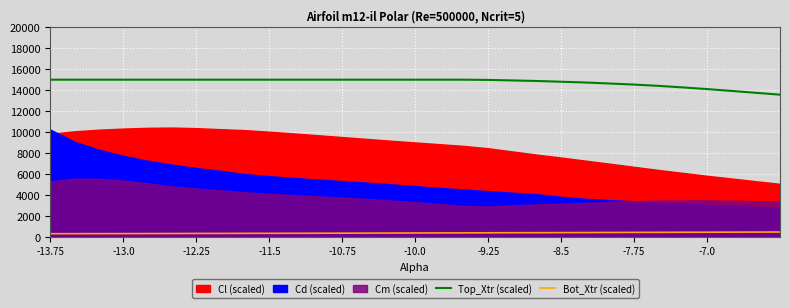

Does the chart display data point markers on the line(s)?

No